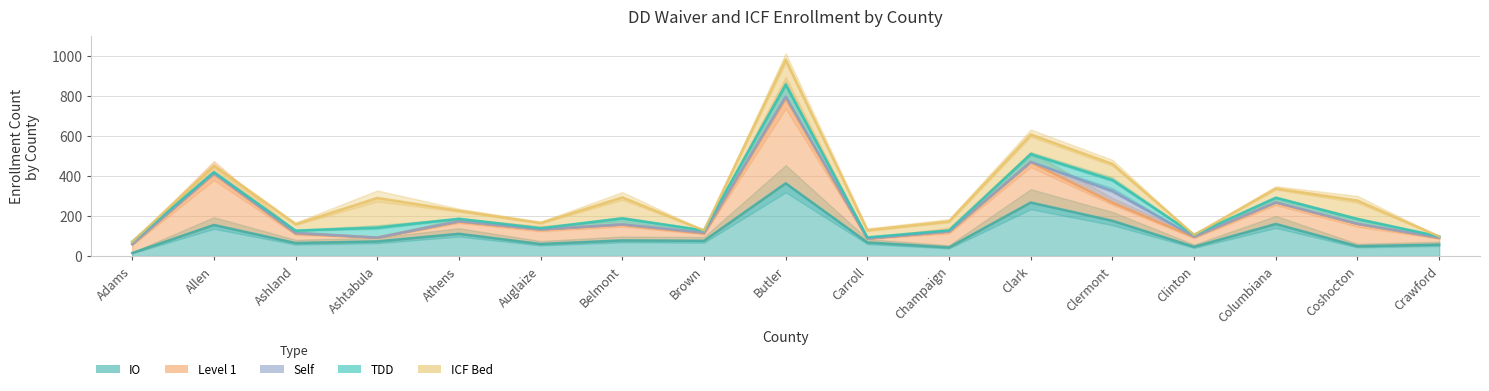

What is the label of the 12th point from the left?

Clark